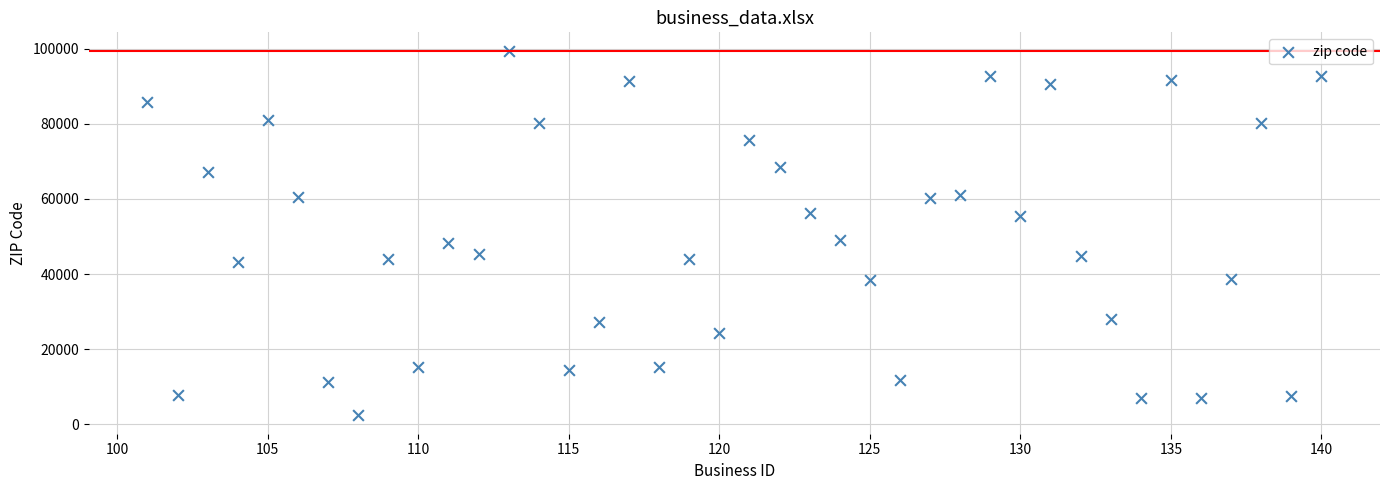

What is the range of Y values (max minus min)?

97186